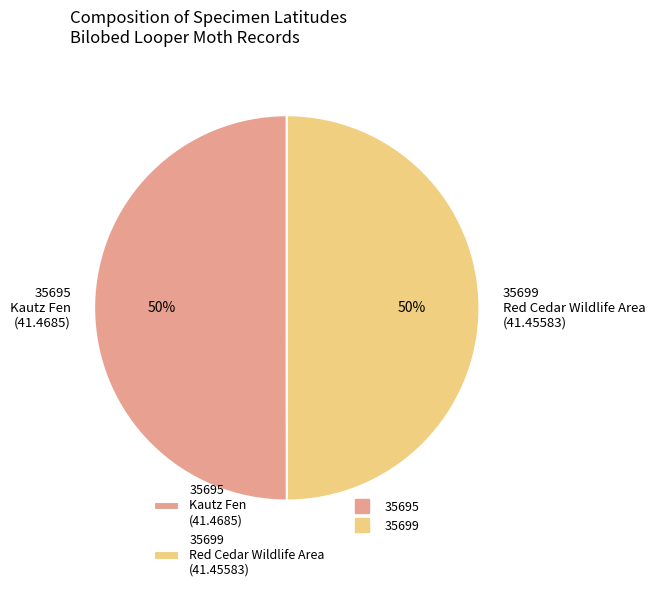

True or false: 35699 Red Cedar Wildlife Area (41.45583) accounts for 50% of the total.

True